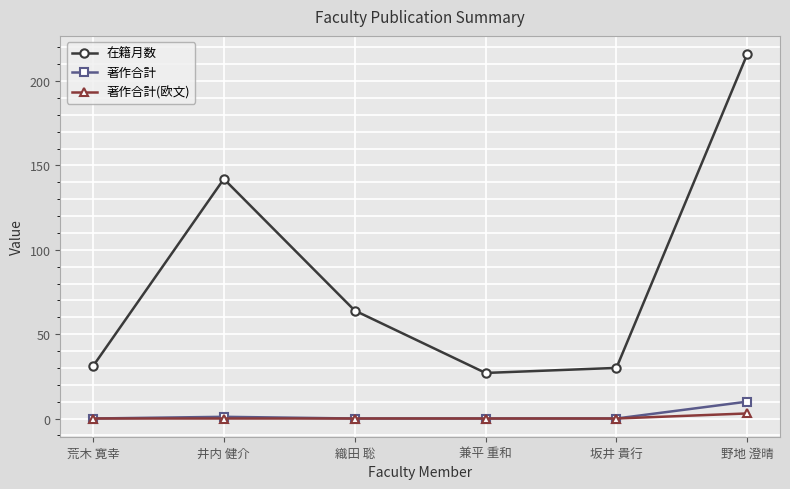

The value of 在籍月数 at 兼平 重和 is 27. True or false?

True